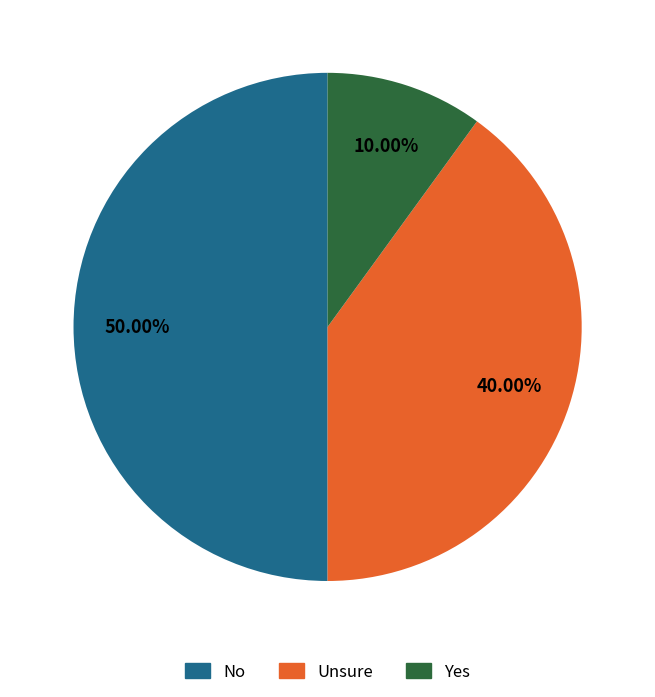

Rank the categories by value from highest to lowest.

No, Unsure, Yes